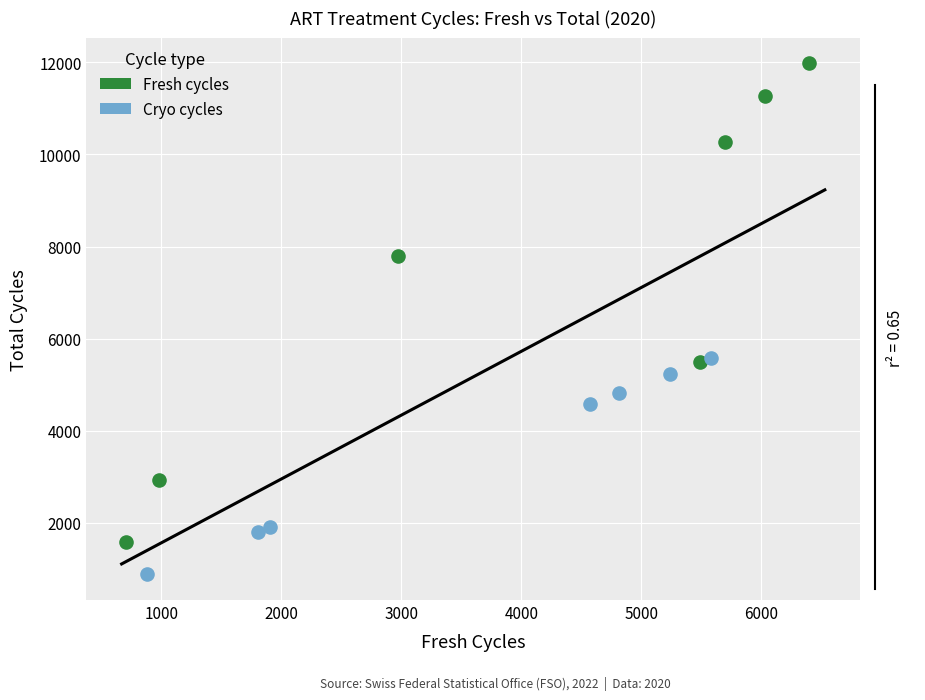

Which series has the largest Y range (max minus min)?

Fresh cycles